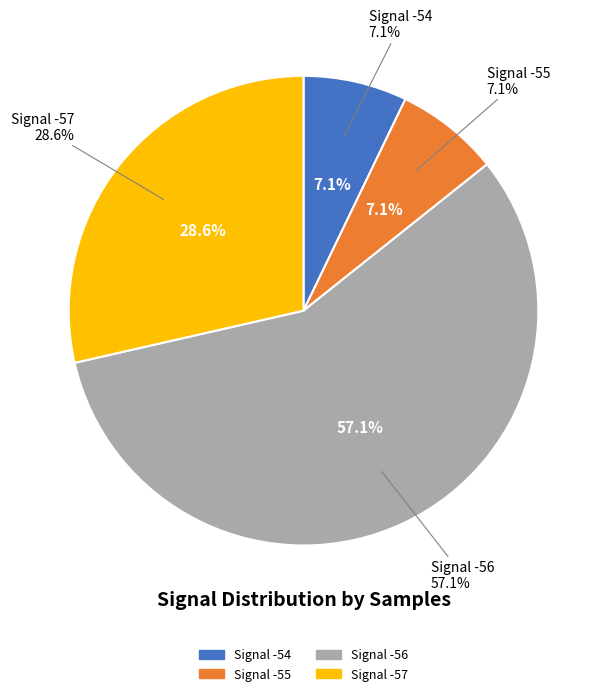

Which category has the biggest portion of the pie?

-56